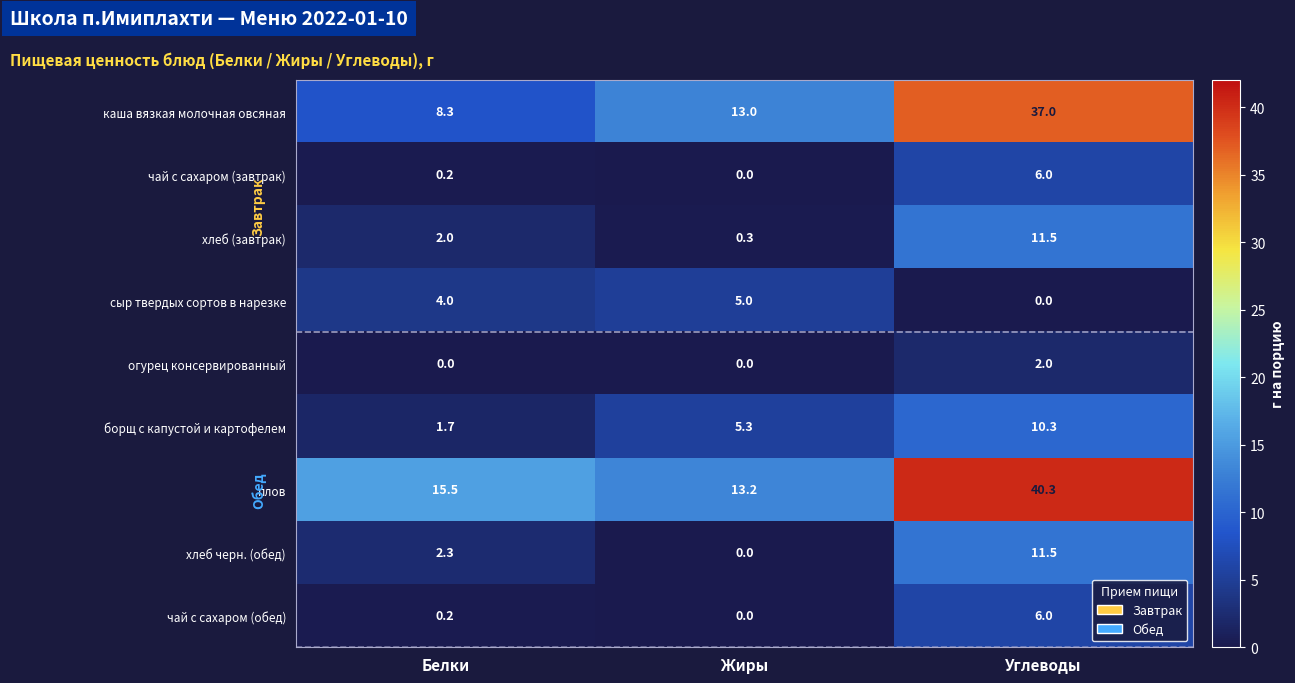

What is the sum of the чай с сахаром (обед) values at Жиры and Углеводы?

6.0